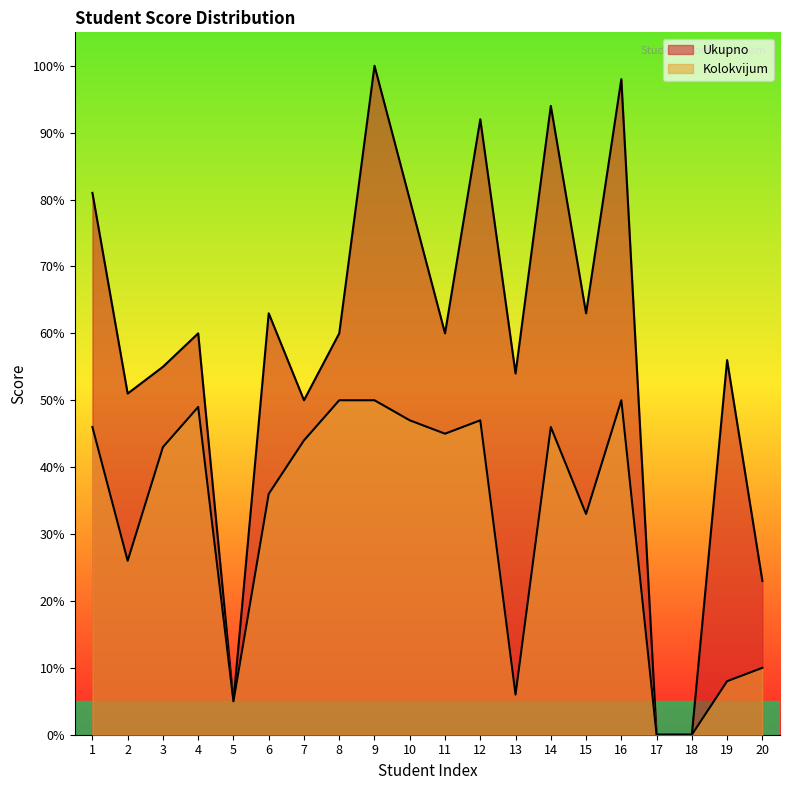

How many data points in Kolokvijum are above 44?

9